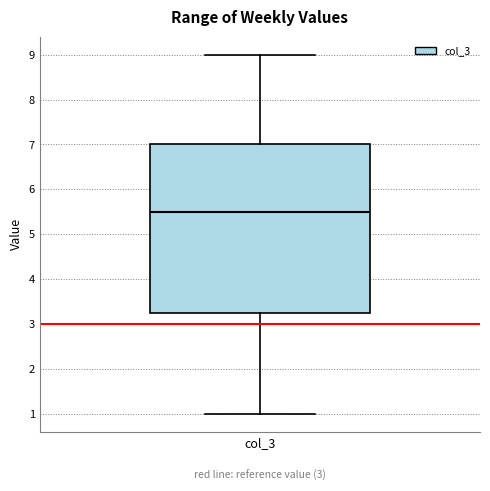

Transcribe this box plot: give where the median line is, the range the box spans, and where the two whiskers end, as read against the y-axis. The values are not printed on the chart, so give them approximately, as read against the axis.

median 5.5, box 3.3 to 7.0, whiskers 1.0 to 9.0